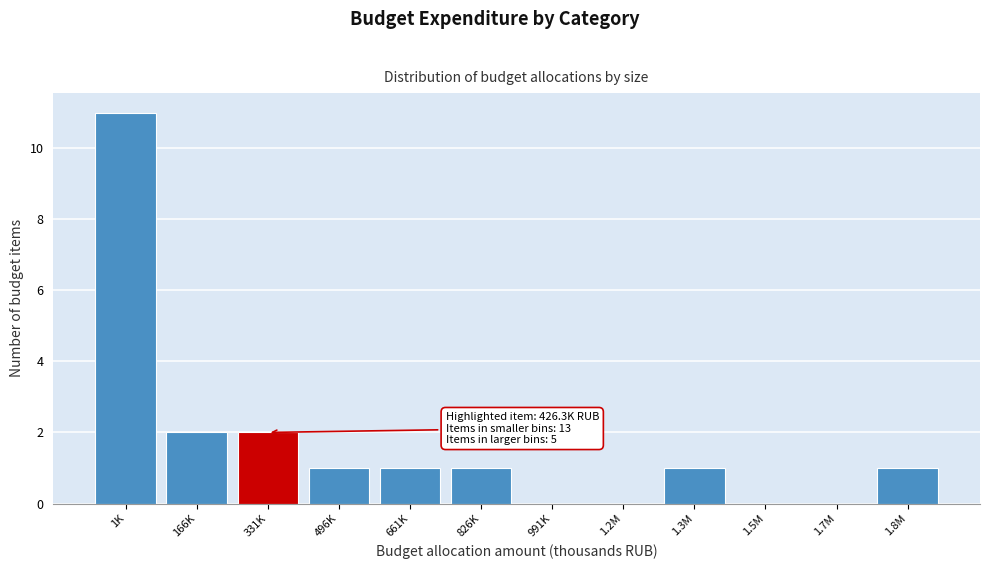

Reading right to left, what are all the values shown in this chart?

1.8M=1	1.7M=0	1.5M=0	1.3M=1	1.2M=0	991K=0	826K=1	661K=1	496K=1	331K=2	166K=2	1K=11